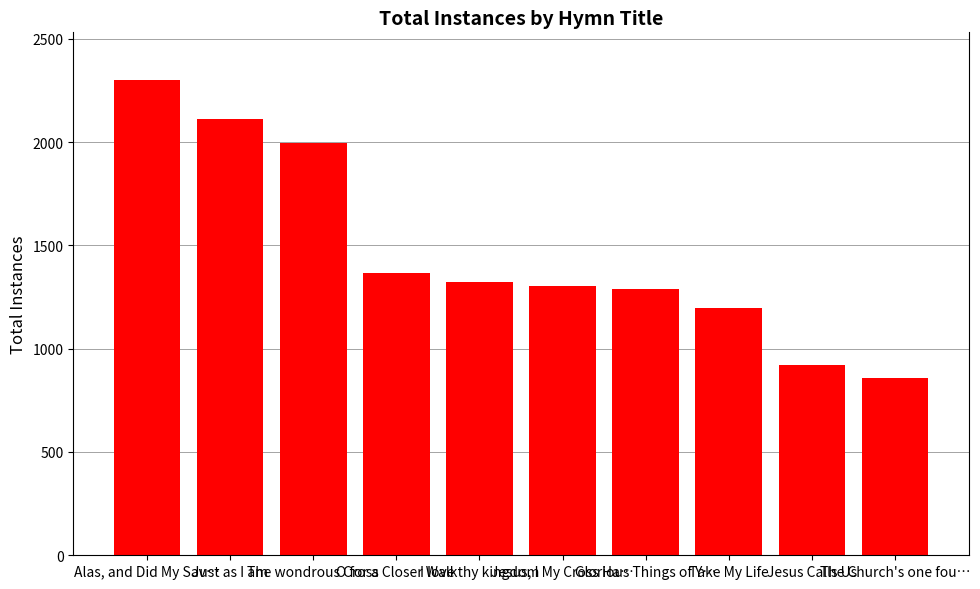

What is the label of the 6th bar from the right?

I love thy kingdom